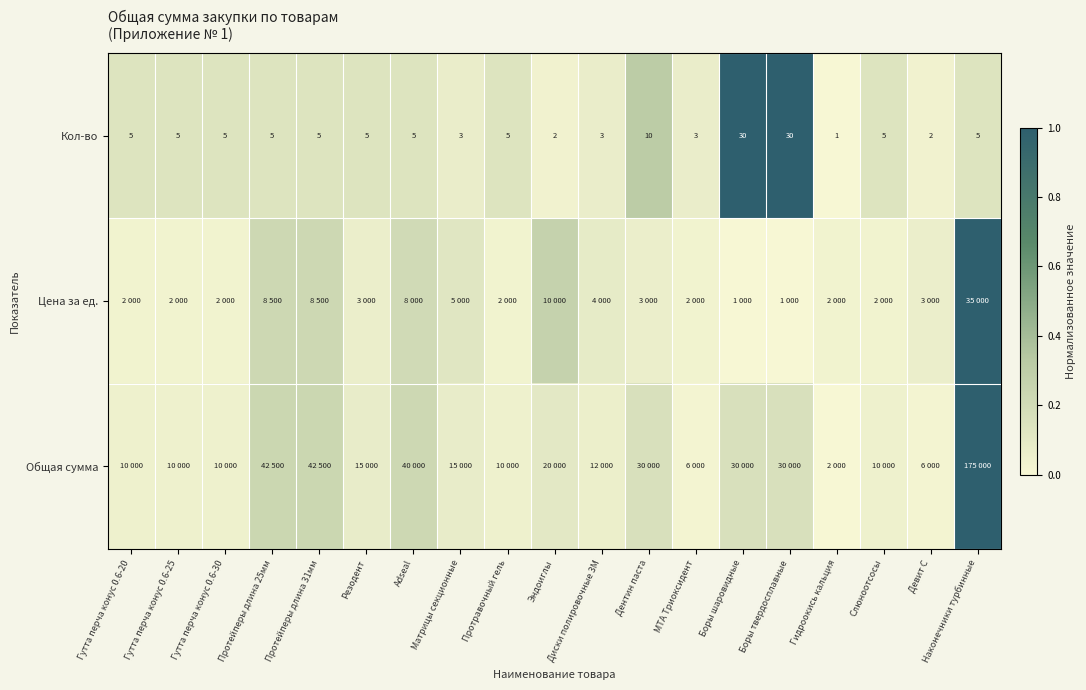

At which label is Кол-во closest to 15?

Дентин паста